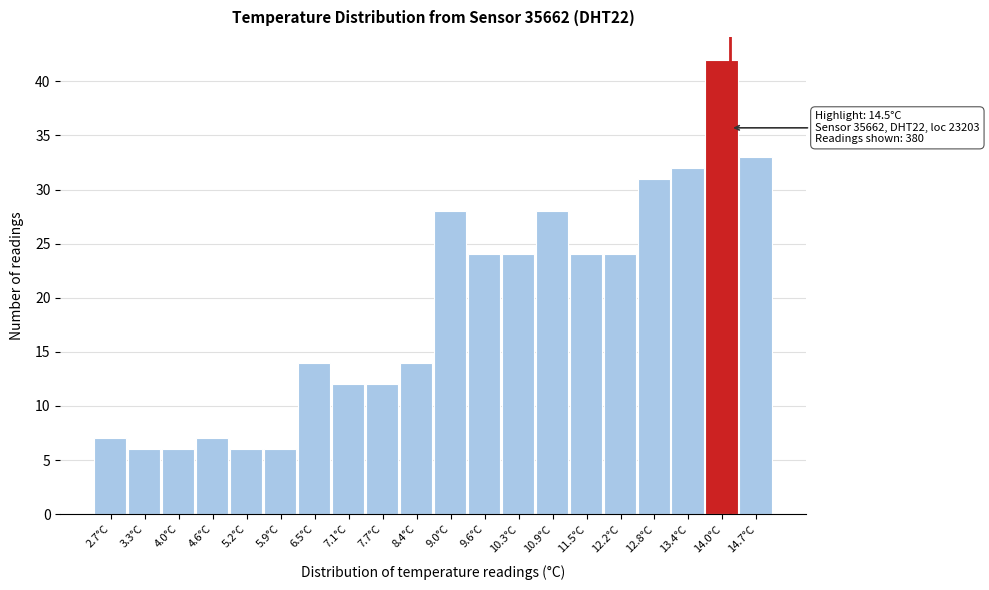

Reading left to right, transcribe all the data shown in this chart.

7	6	6	7	6	6	14	12	12	14	28	24	24	28	24	24	31	32	42	33